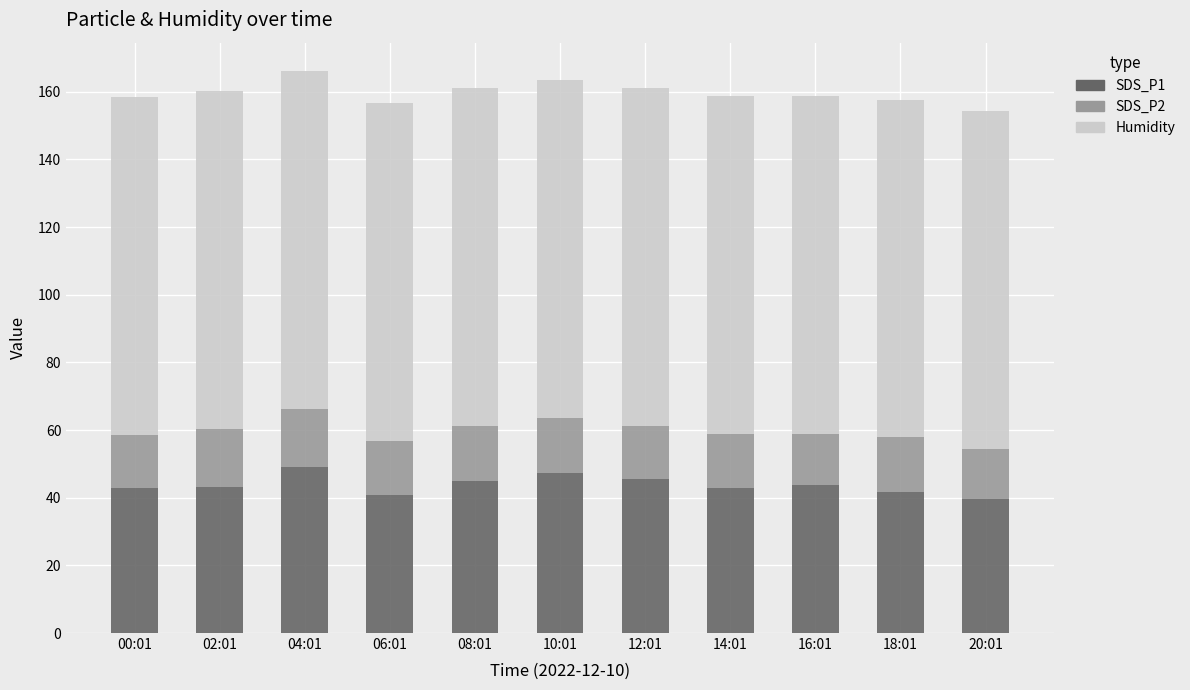

What are all the series names shown in the legend?

SDS_P1, SDS_P2, Humidity